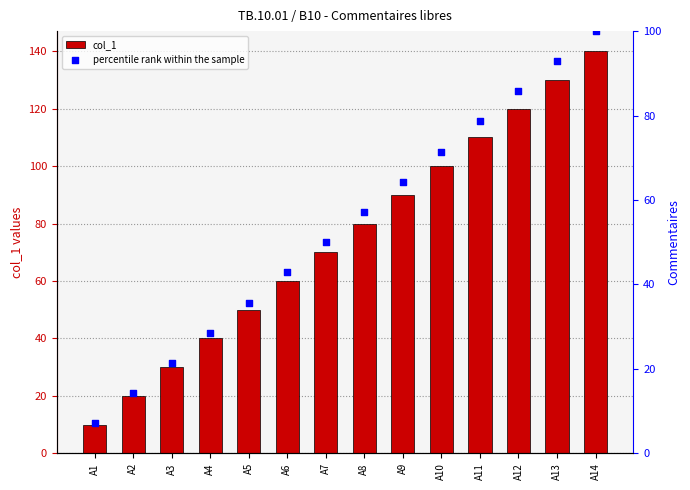

Which series contains the highest Y value?

col_1